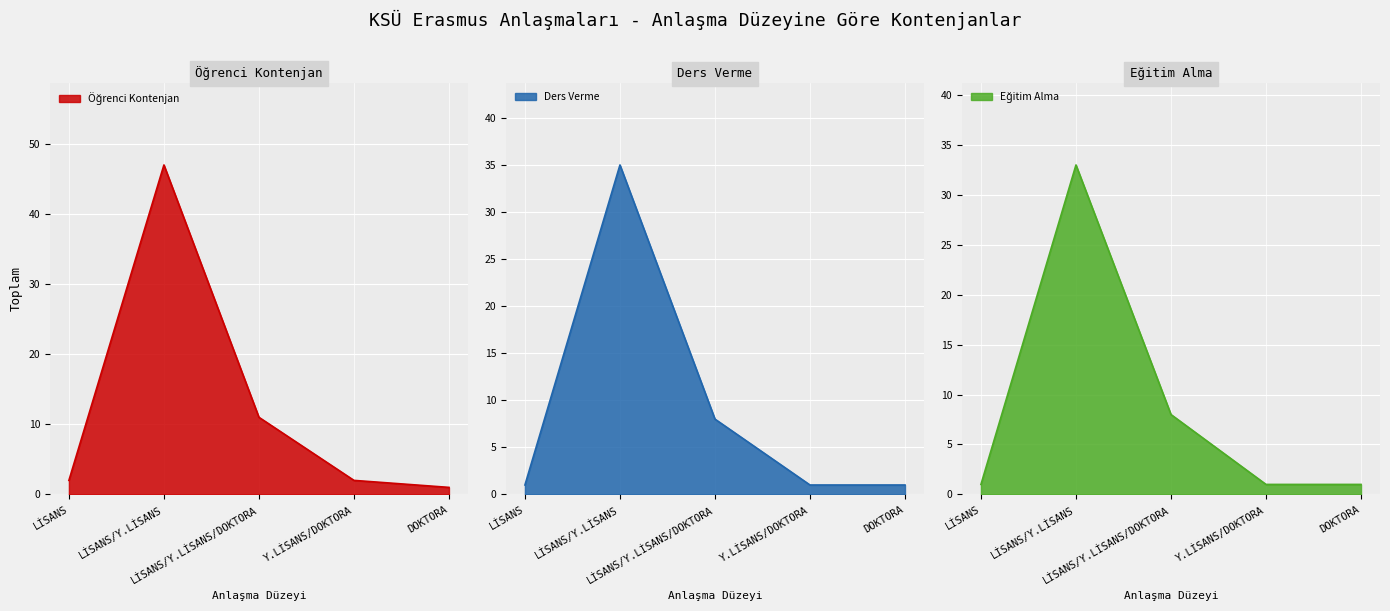

What is the value of the Ders Verme point at the 2nd from the left?

35